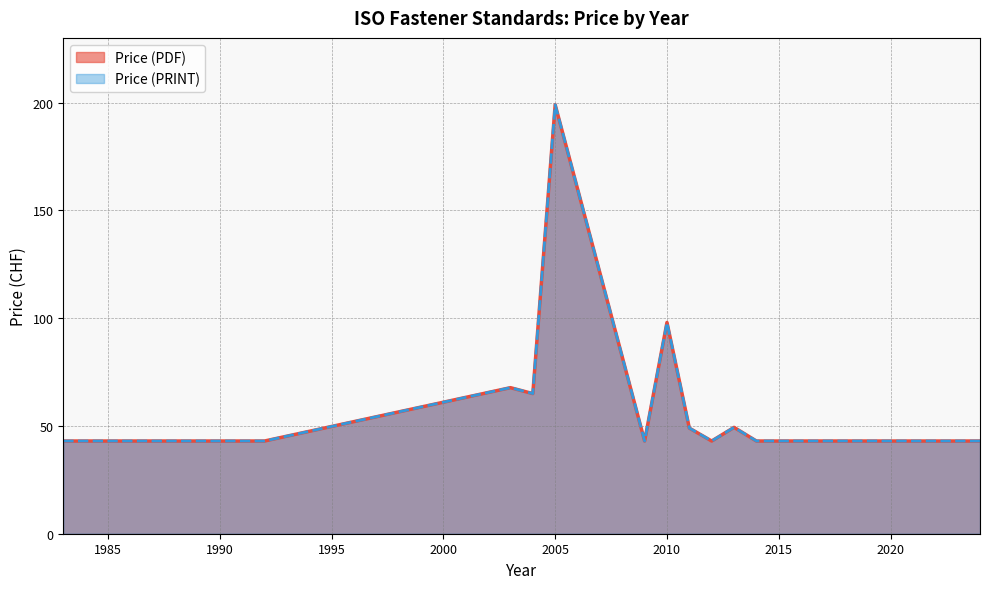

List the series in order of their peak value, lowest first.

Price (PDF), Price (PRINT)